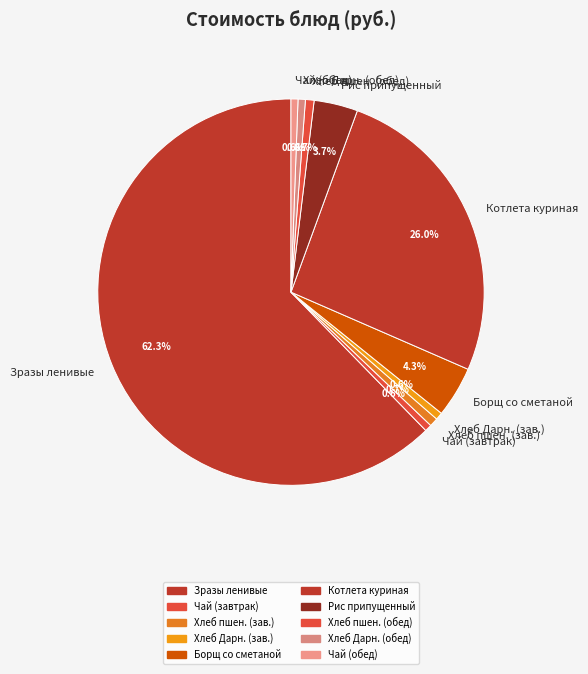

Which category has the biggest portion of the pie?

Зразы ленивые